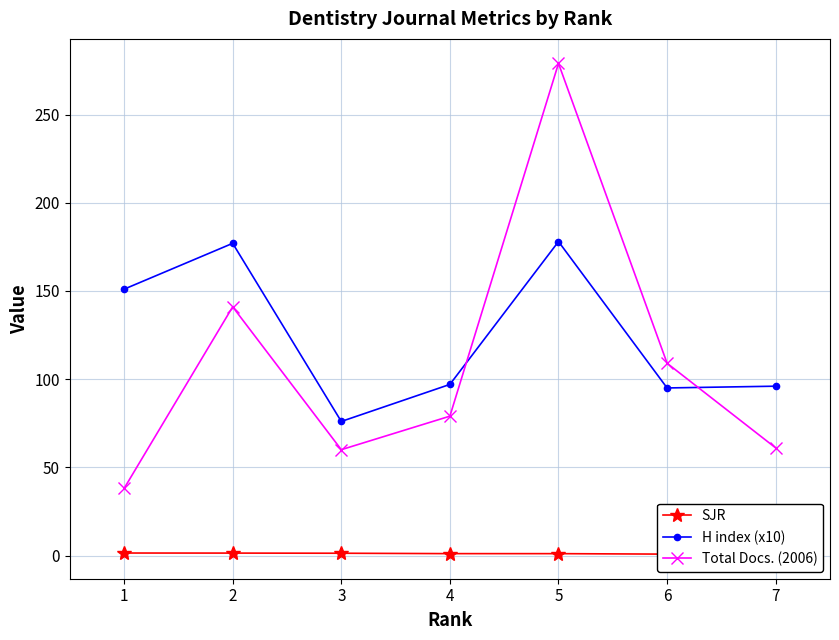

True or false: H index (x10) and SJR cross at least once.

False